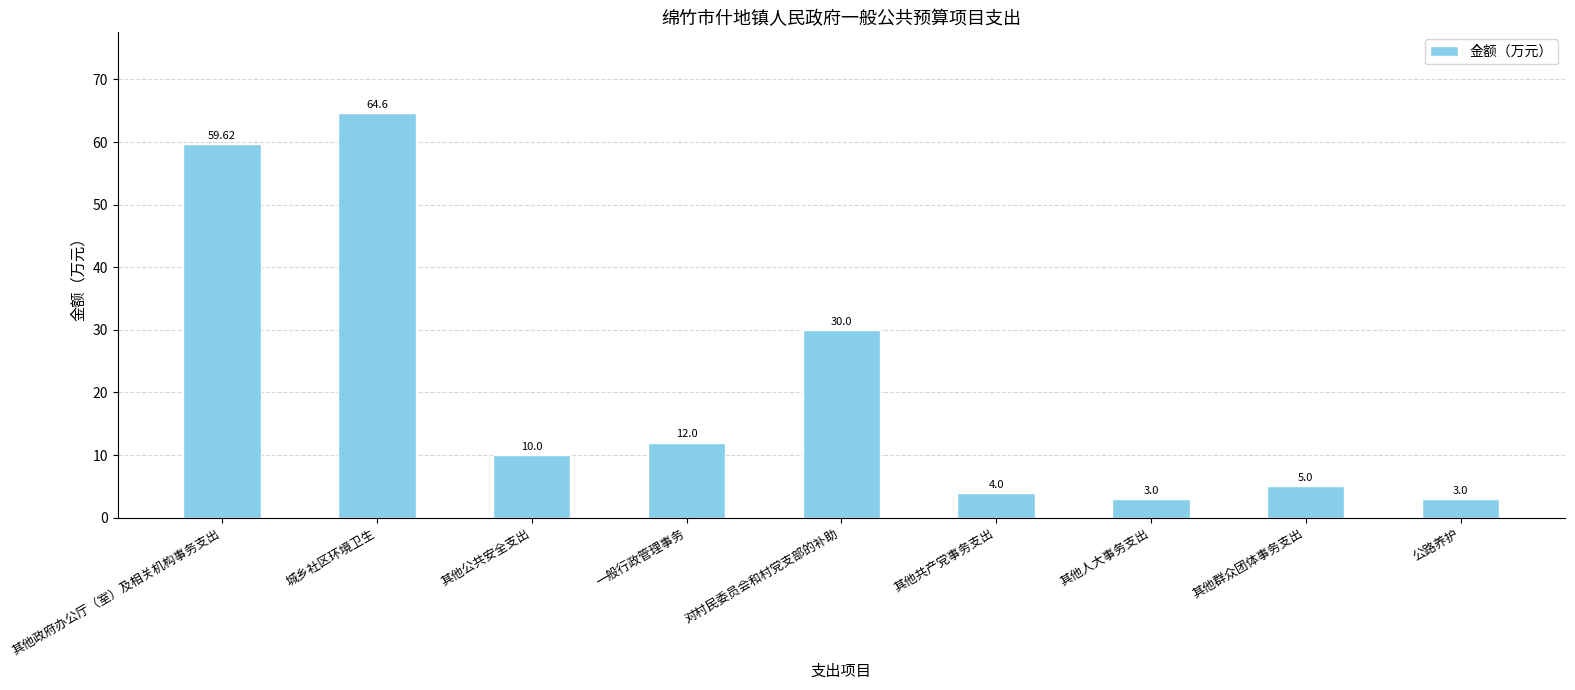

Where is the data nearest to the value 33?

对村民委员会和村党支部的补助